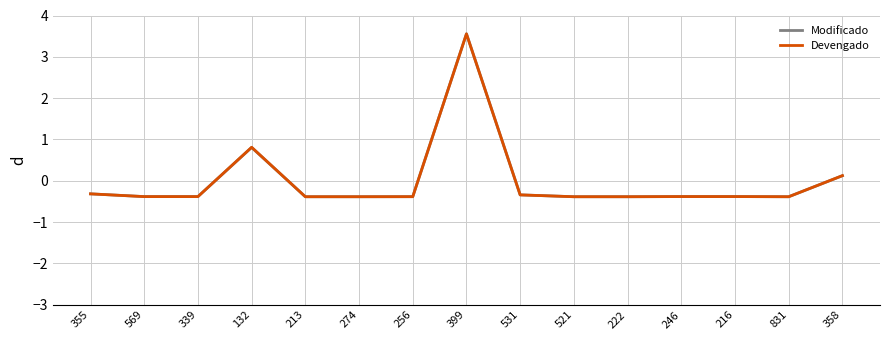

How many categories are shown in the chart?

15